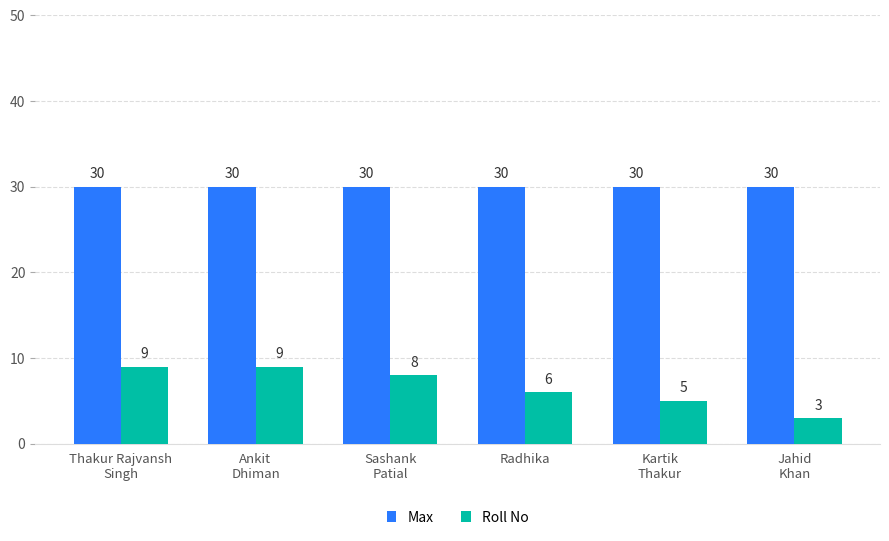

Which series has the largest range (max minus min)?

Roll No